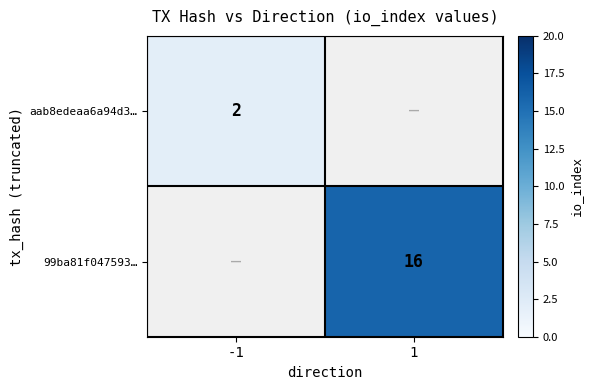

Between -1 and 1, which is larger?

1